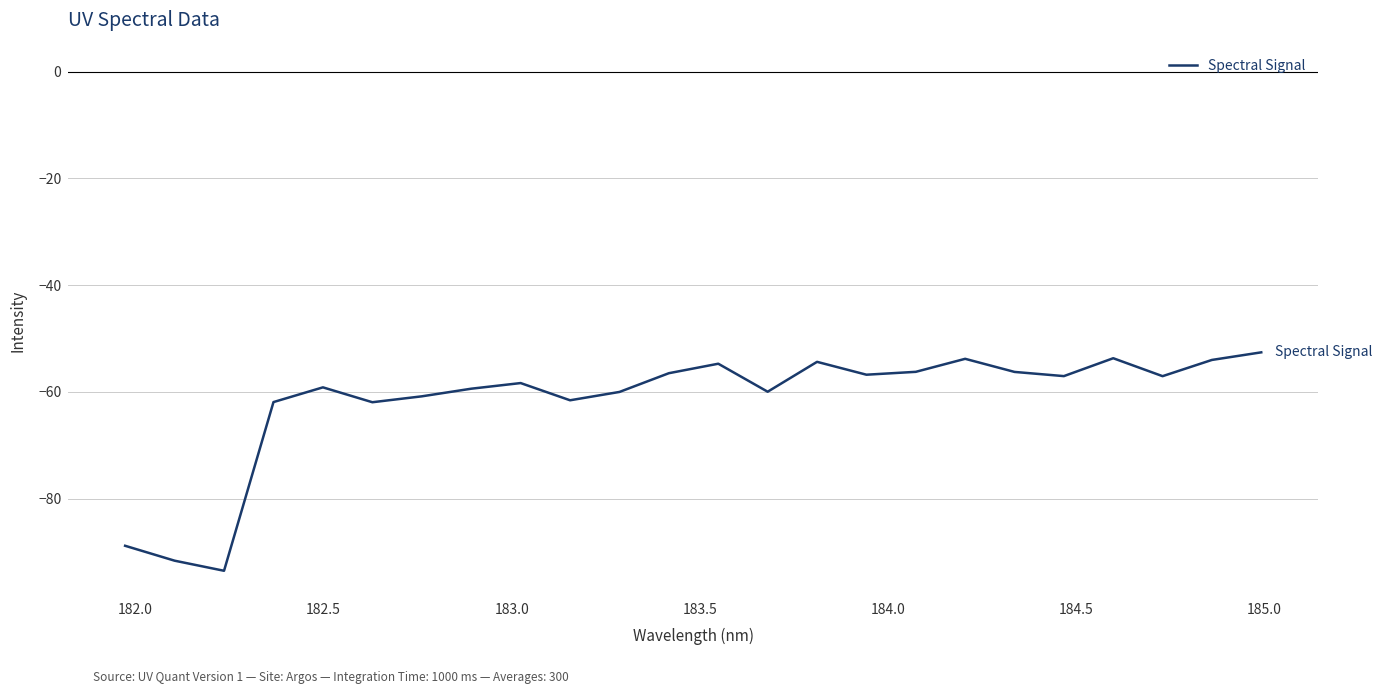

What is the greatest value displayed?

-52.6